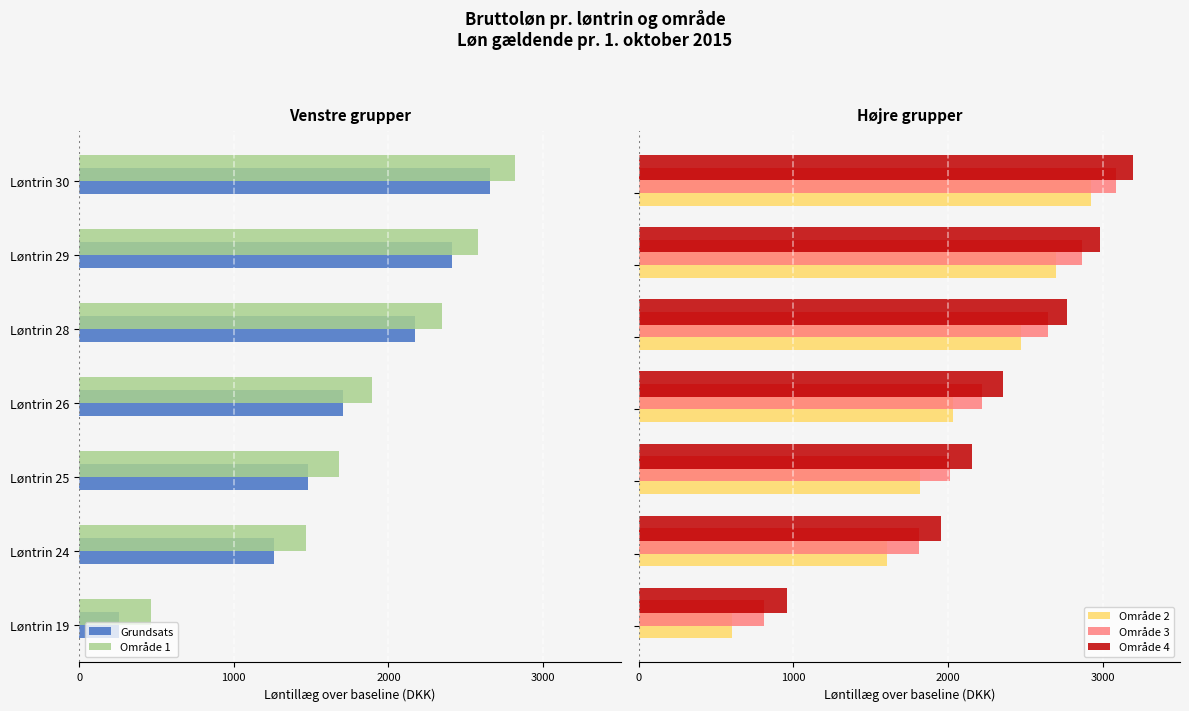

What is the average value of the Område 2 series?

2021.8